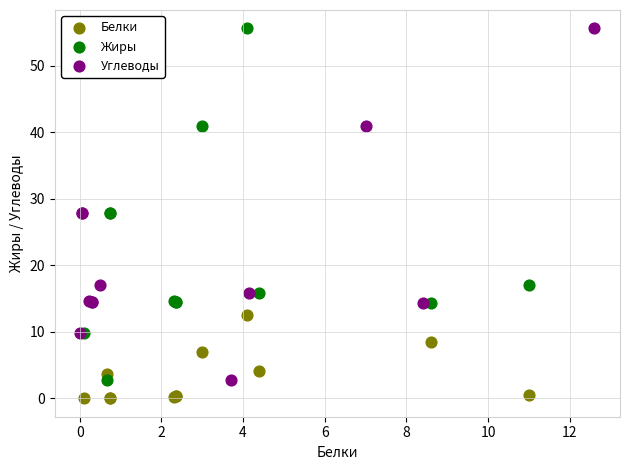

Which series contains the lowest Y value?

Белки